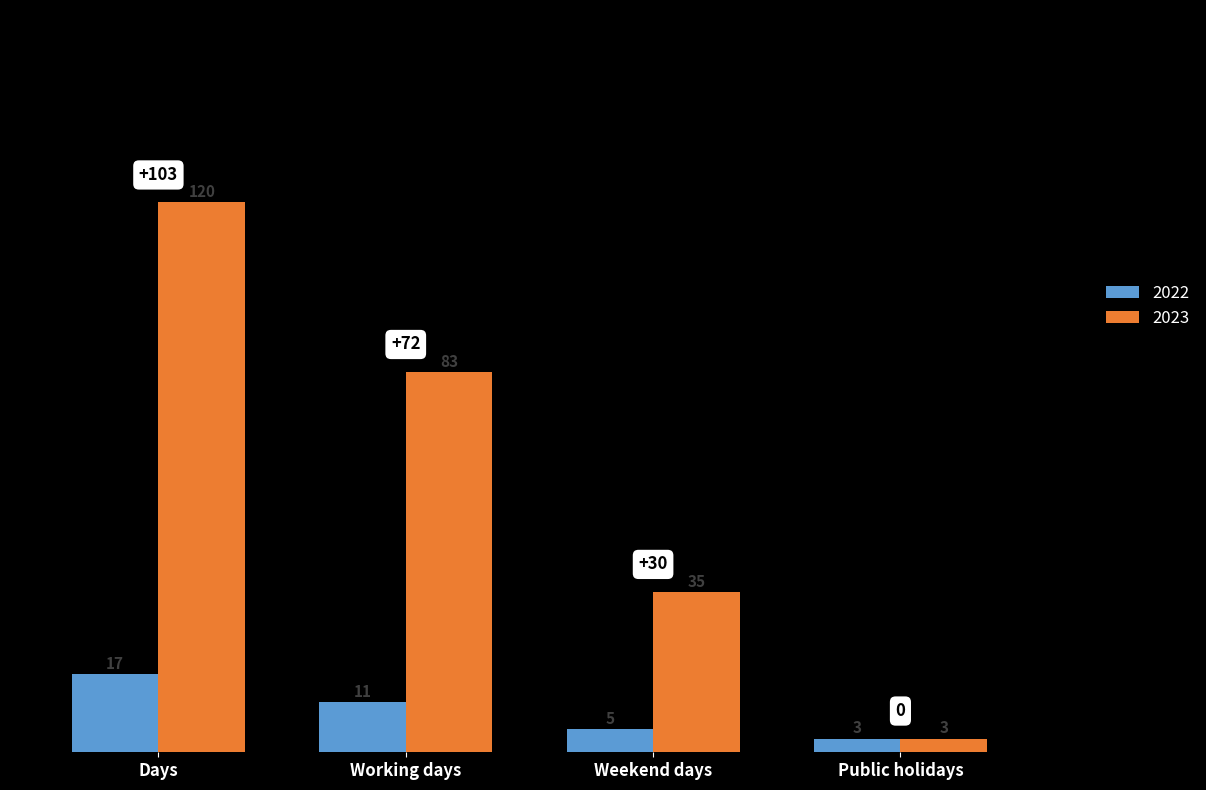

Which series has the widest spread of values?

2023